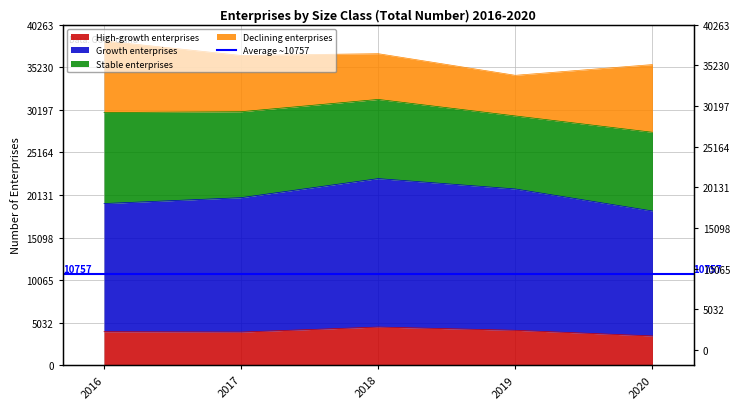

Which category has the lowest value in the High-growth enterprises series?

2020